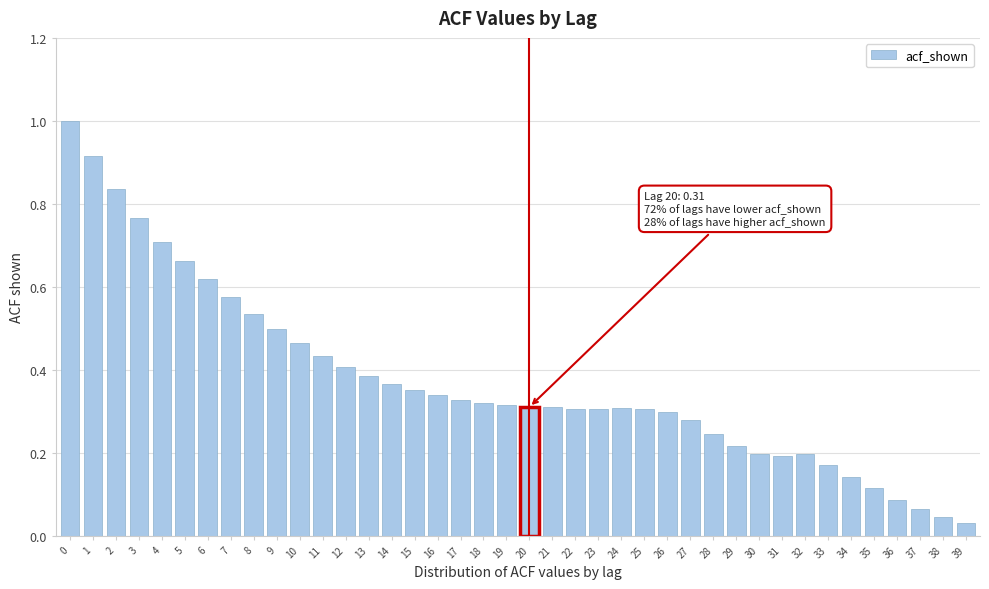

What is the change in value from 21 to 38?

-0.3